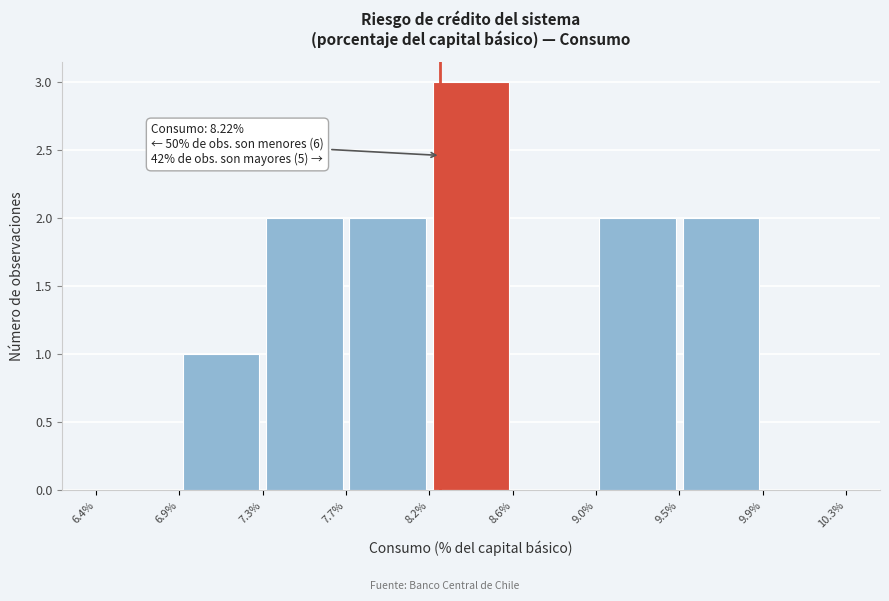

Which range on the x-axis has the tallest bar?

8.2% to 8.6%